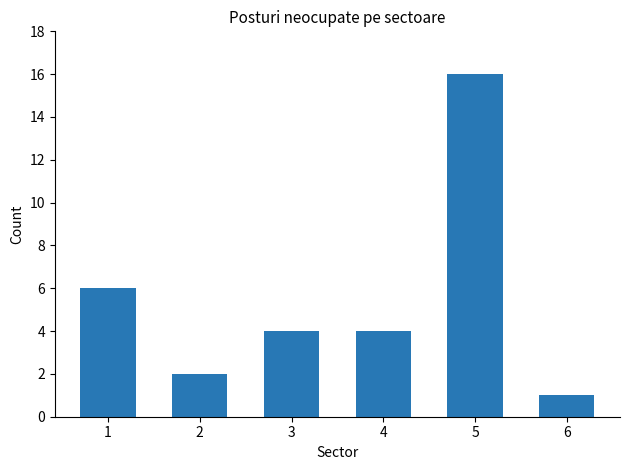

At which label is the value closest to 8?

1